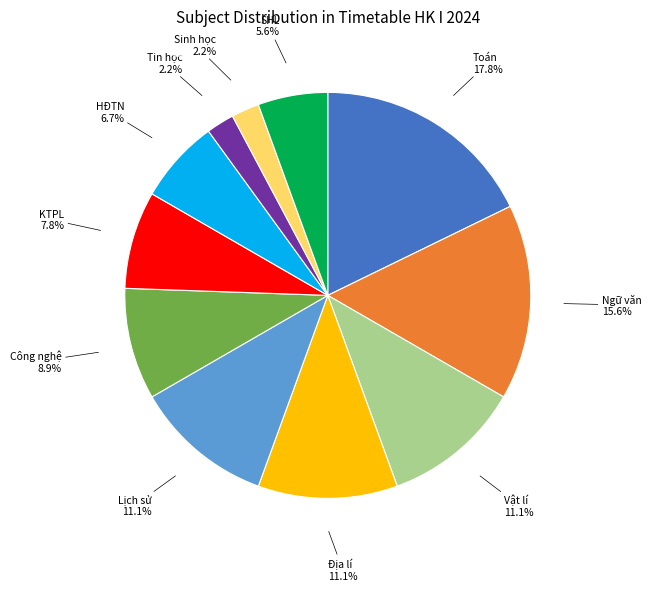

How many slices are in this pie chart?

11